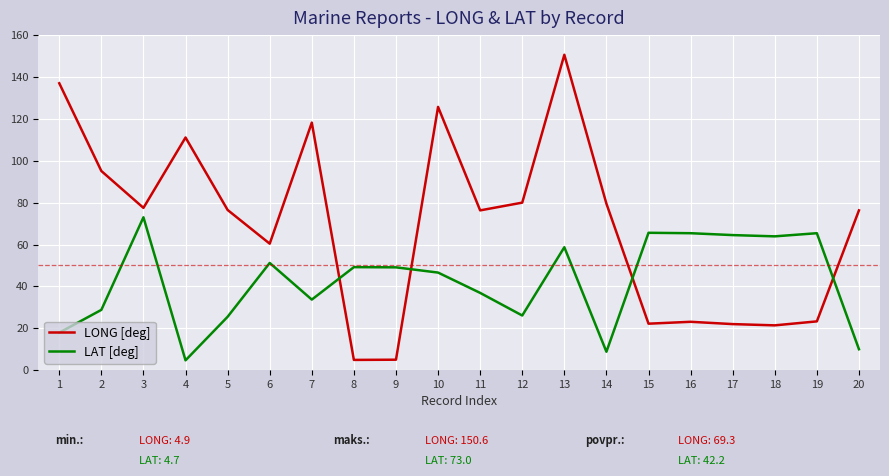

What is the minimum value shown in the chart?

4.7